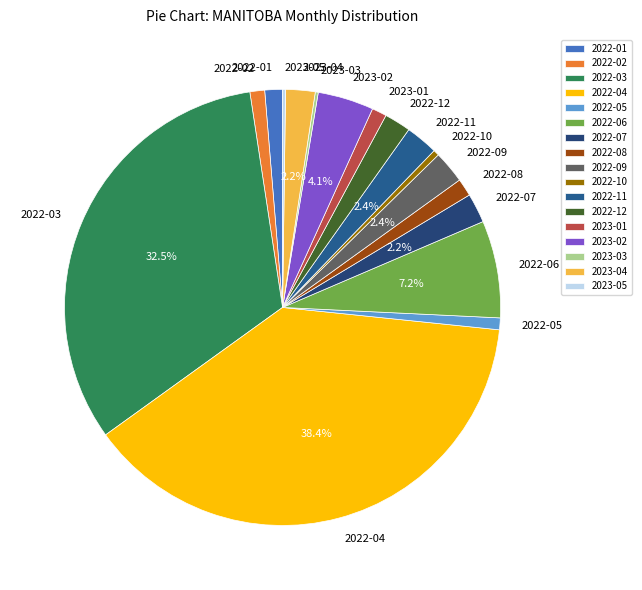

Does 2022-06 represent more than half of the total?

No